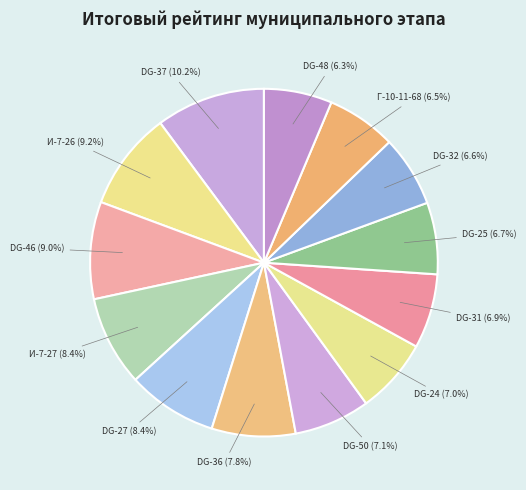

How many segments does this pie chart have?

13